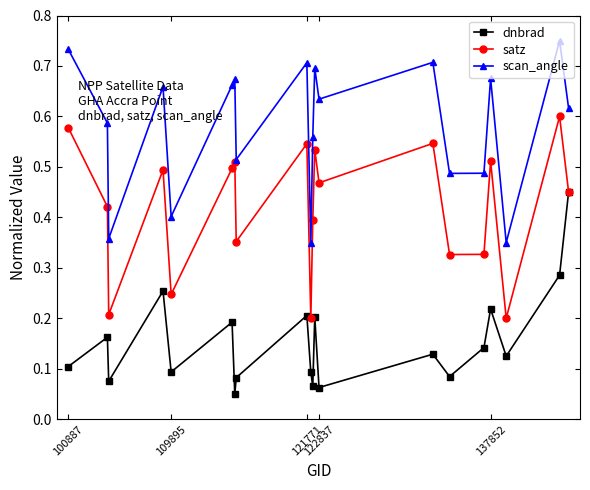

True or false: scan_angle and satz cross at least once.

False